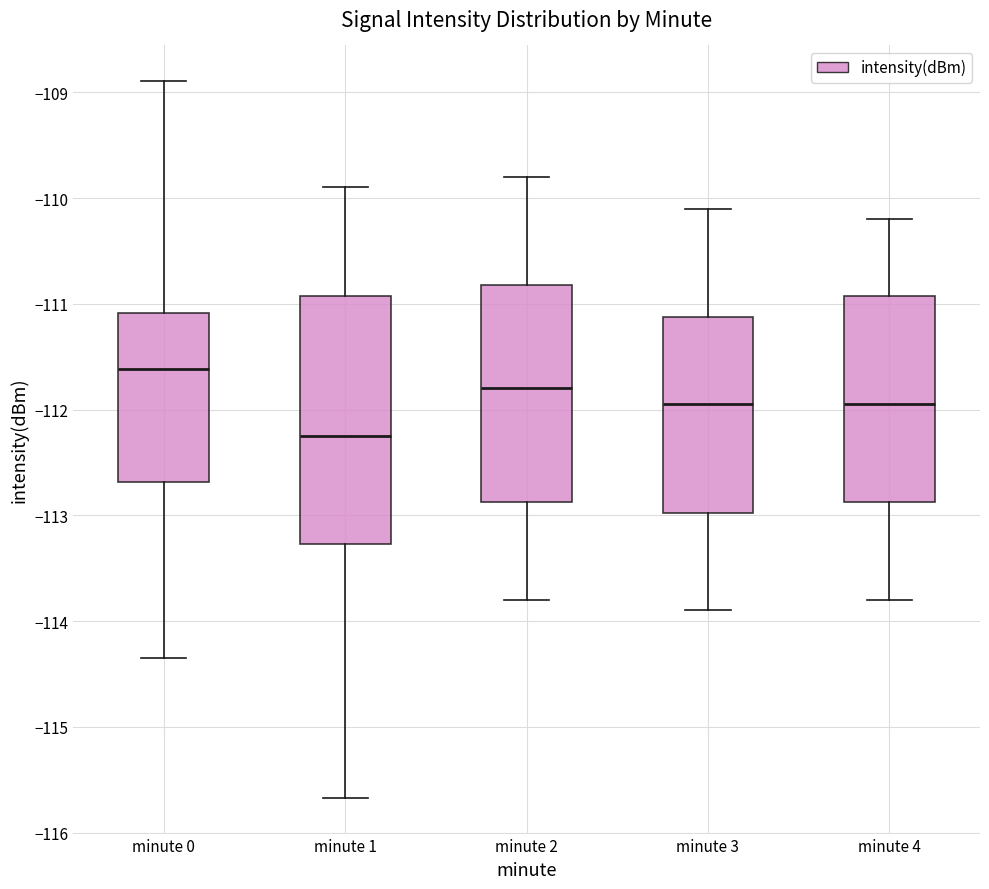

Where does the lower whisker of the box for minute 0 end on the y-axis? The values are not printed on the chart, so give them approximately, as read against the axis.

-114.3